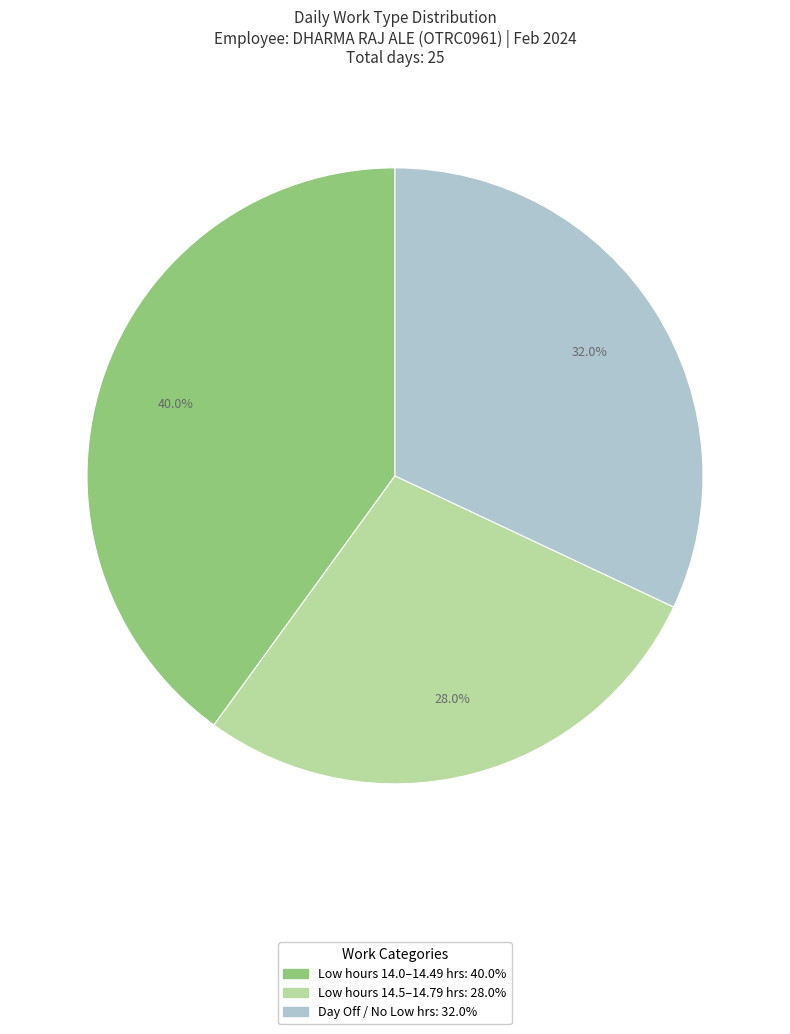

Is there any slice that represents more than half of the pie?

No